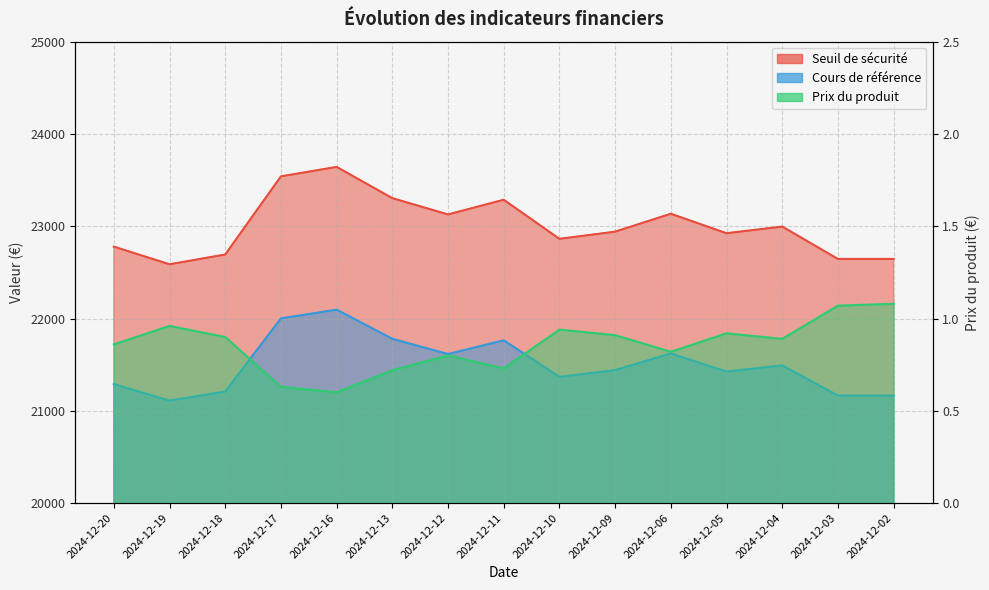

Which series has the largest total across all categories?

Seuil de sécurité